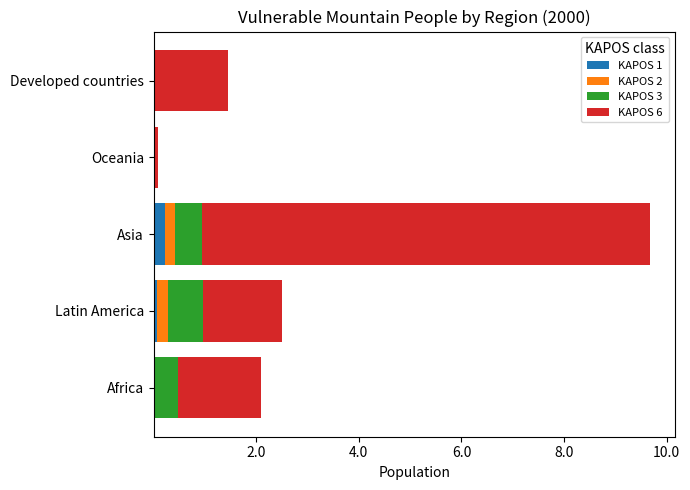

What are all the series names shown in the legend?

KAPOS 1, KAPOS 2, KAPOS 3, KAPOS 6